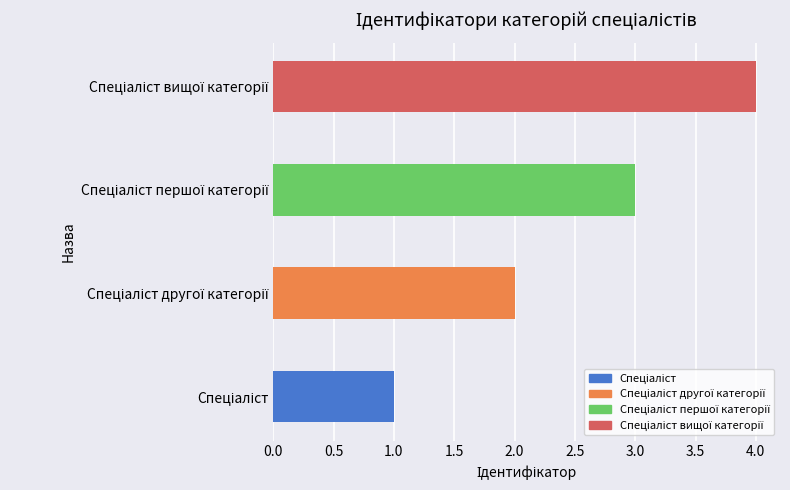

What is the maximum value shown in the chart?

4